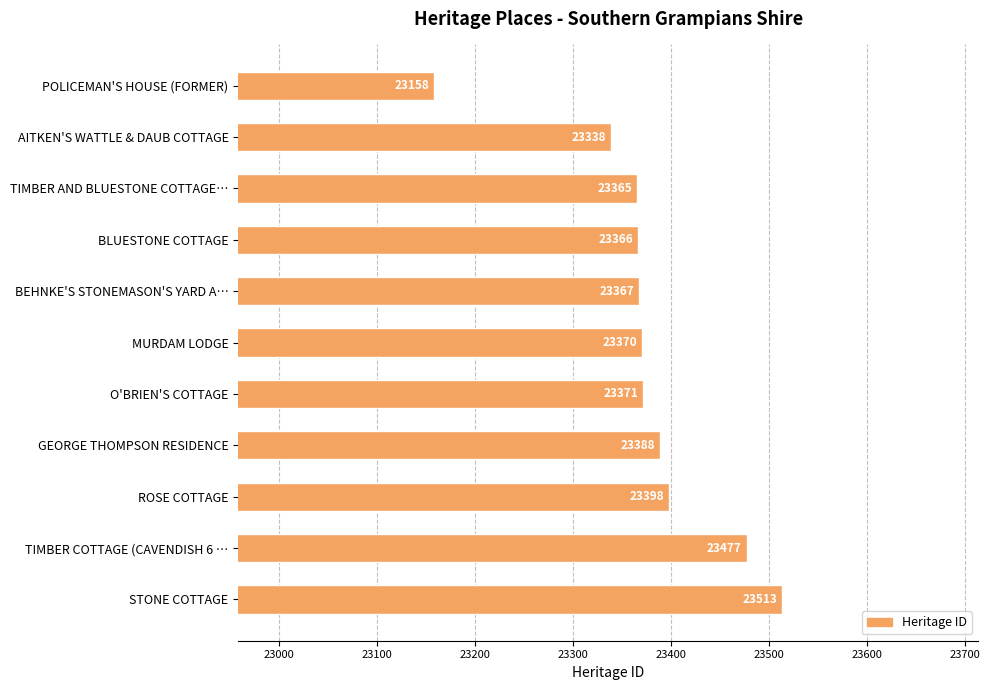

What is the change in value from MURDAM LODGE to GEORGE THOMPSON RESIDENCE?

+18